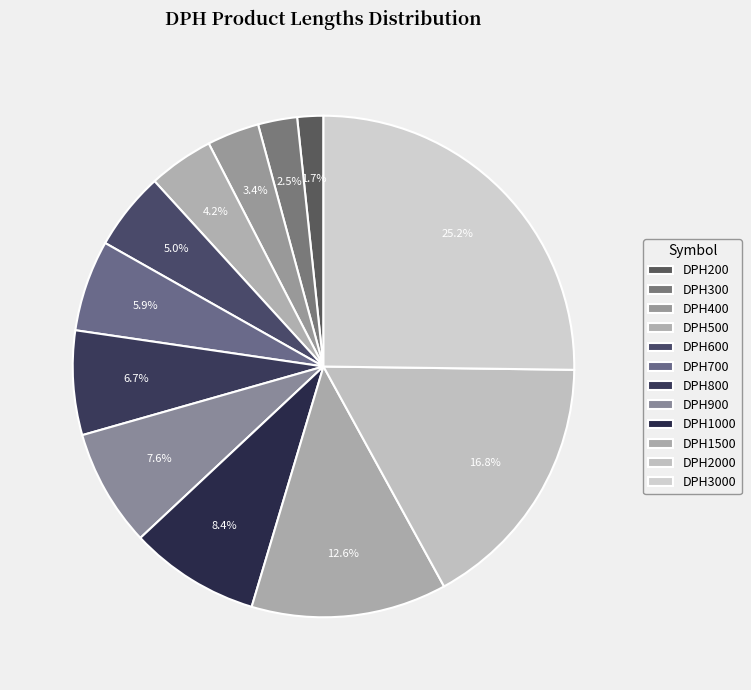

Which slice is the largest?

DPH3000